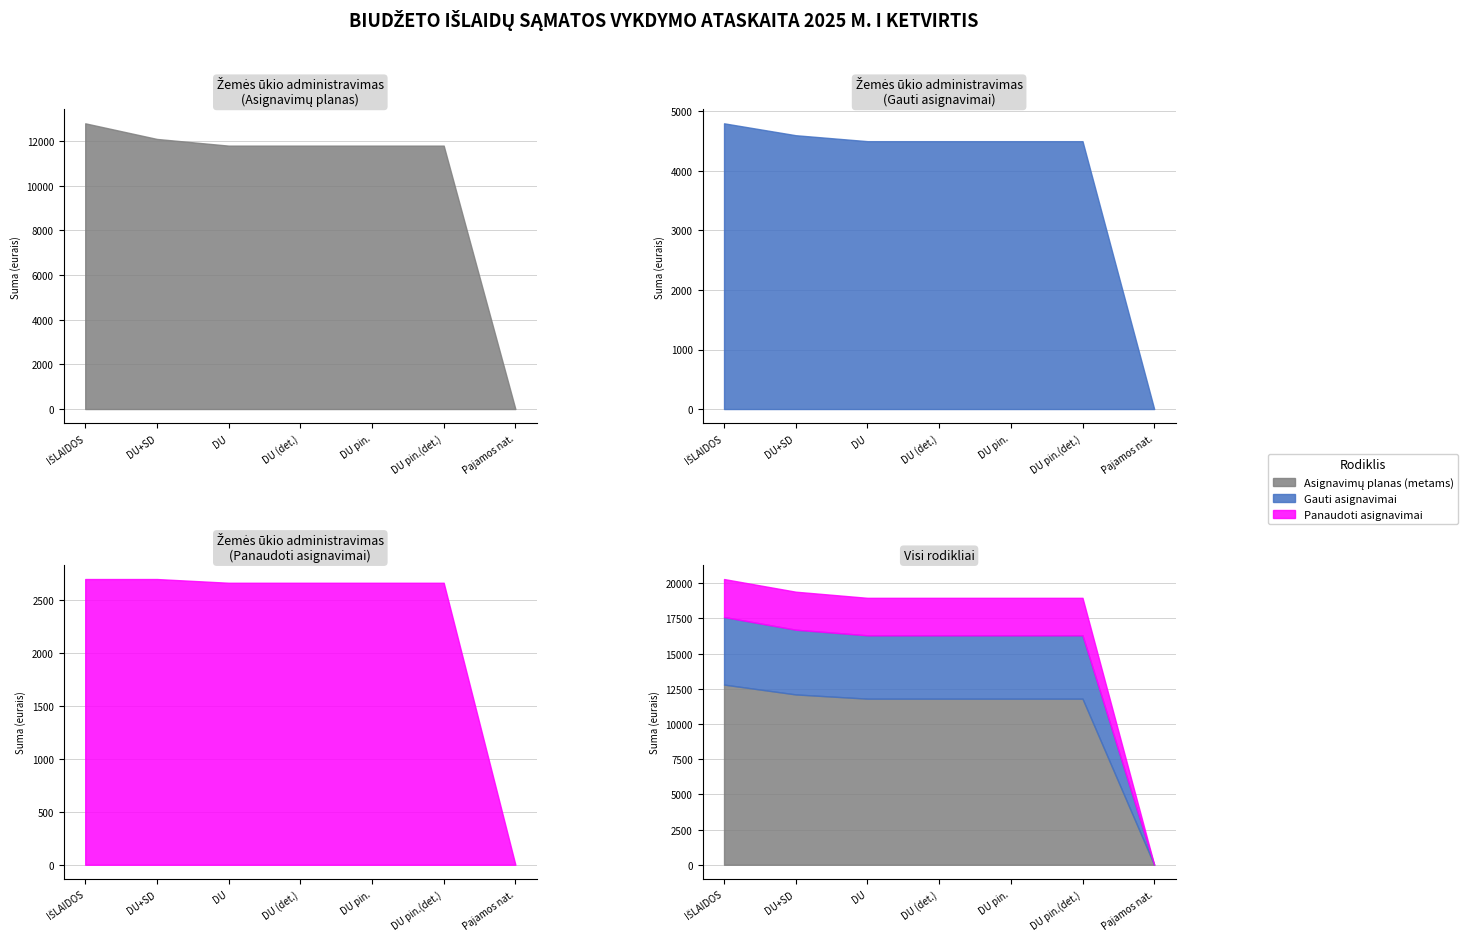

Rank the categories by Gauti asignavimai value from highest to lowest.

0, 1, 2, 3, 4, 5, 6